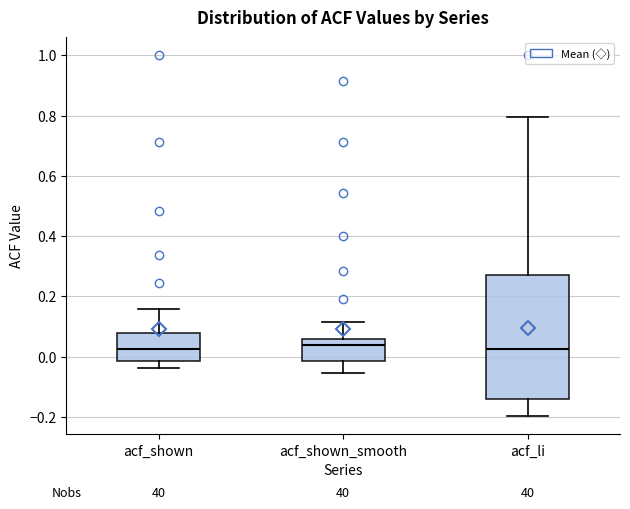

Reading left to right, read every box against the y-axis: the position of its median line, the range the box covers, and the ends of its whiskers. The values are not printed on the chart, so give them approximately, as read against the axis.

acf_shown: median 0.02, box -0.02 to 0.08, whiskers -0.04 to 0.16
acf_shown_smooth: median 0.04, box -0.02 to 0.06, whiskers -0.06 to 0.12
acf_li: median 0.02, box -0.14 to 0.28, whiskers -0.20 to 0.80